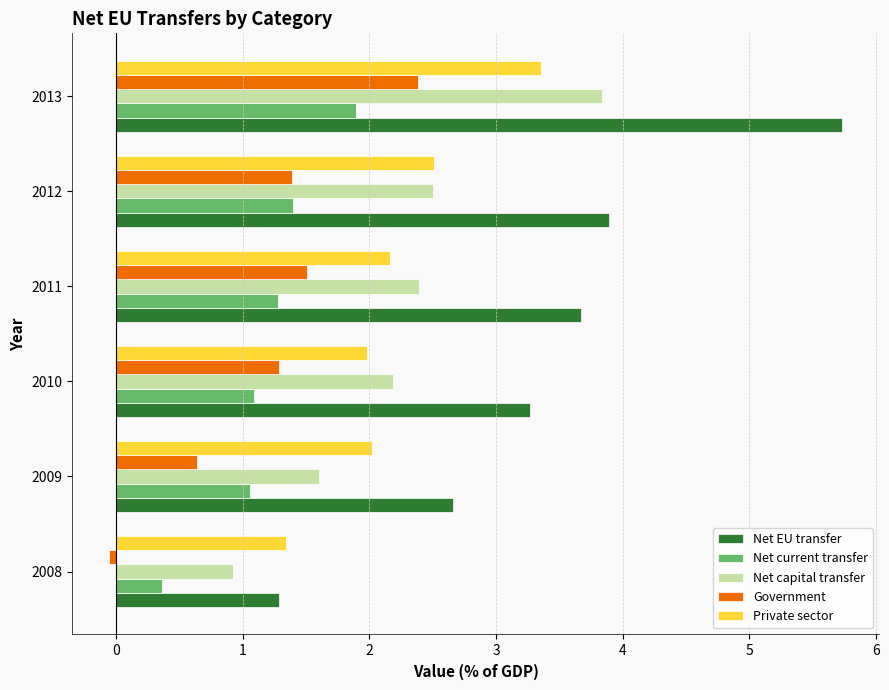

What is the highest value of the Government series?

2.4